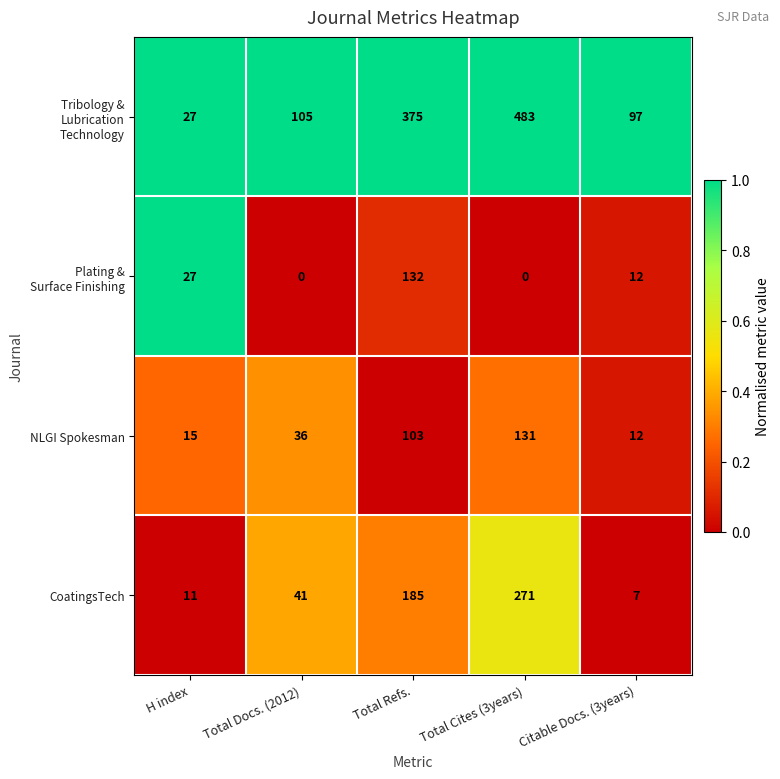

List the labels in order of CoatingsTech value, largest first.

Total Cites (3years), Total Refs., Total Docs. (2012), H index, Citable Docs. (3years)